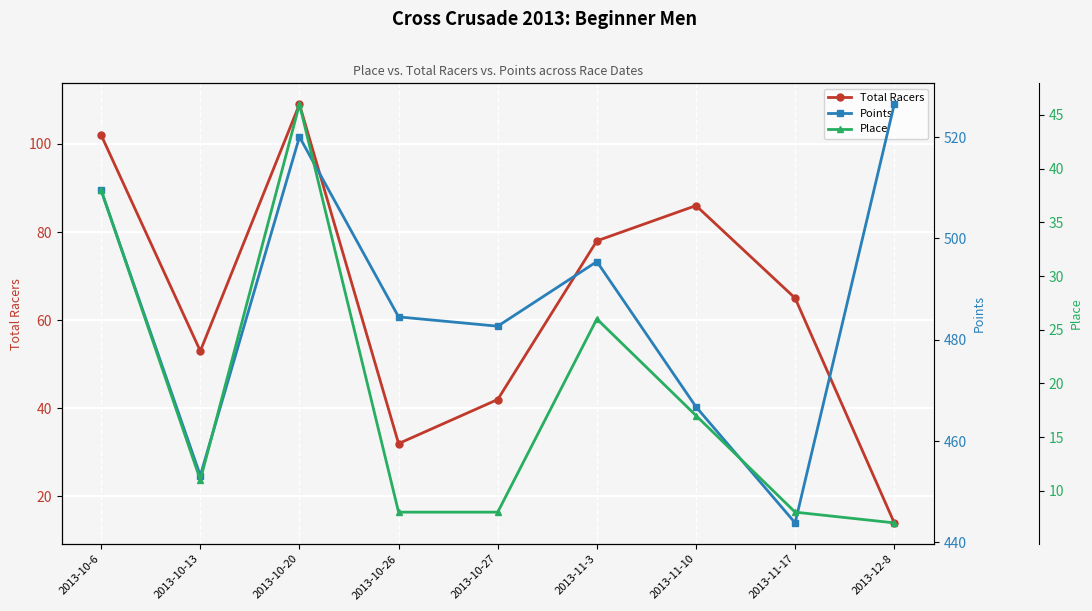

At which label does Total Racers reach its minimum?

2013-12-8